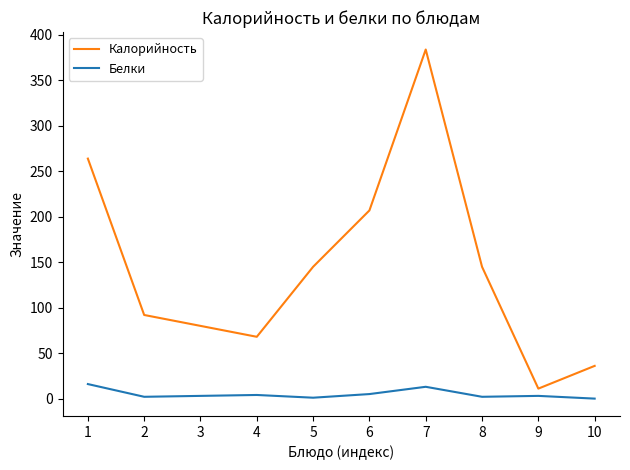

Which series has the largest total across all categories?

Калорийность